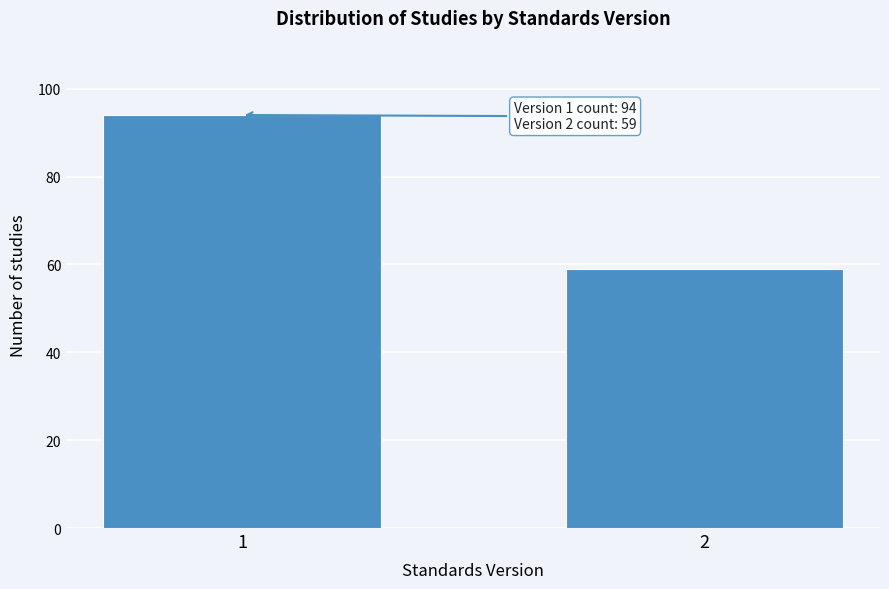

Reading left to right, what are all the values shown in this chart?

94	59